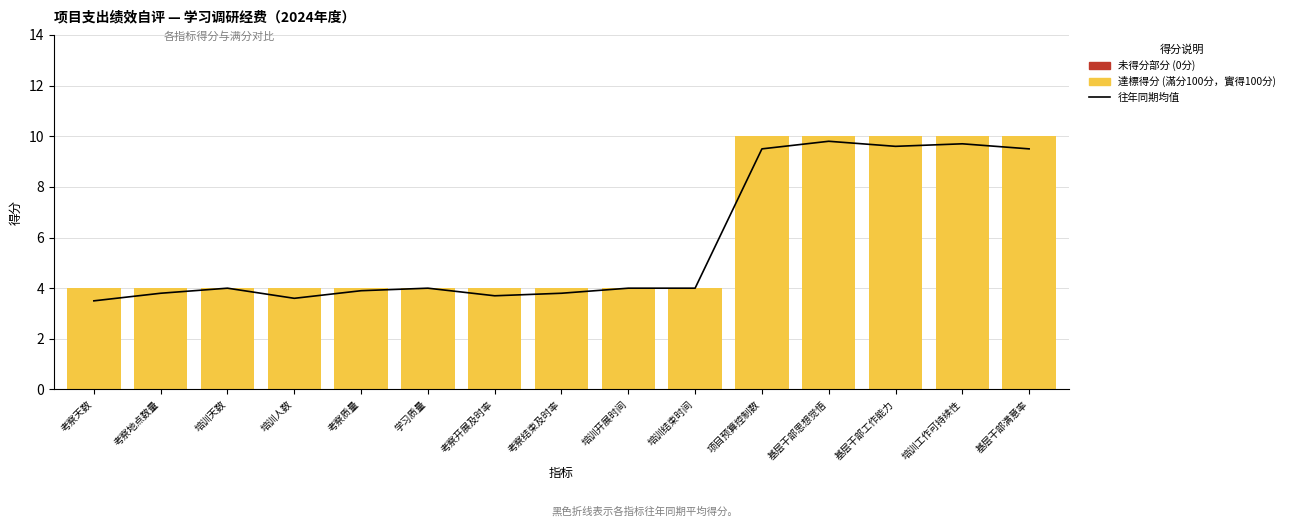

At 基层干部满意率, list the series in order from smallest to largest.

未得分部分, 往年同期均值, 達標得分 (滿分100分，實得100分)